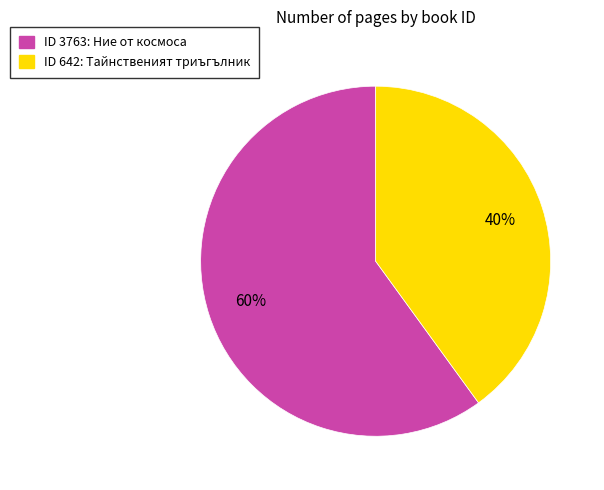

How many slices are in this pie chart?

2